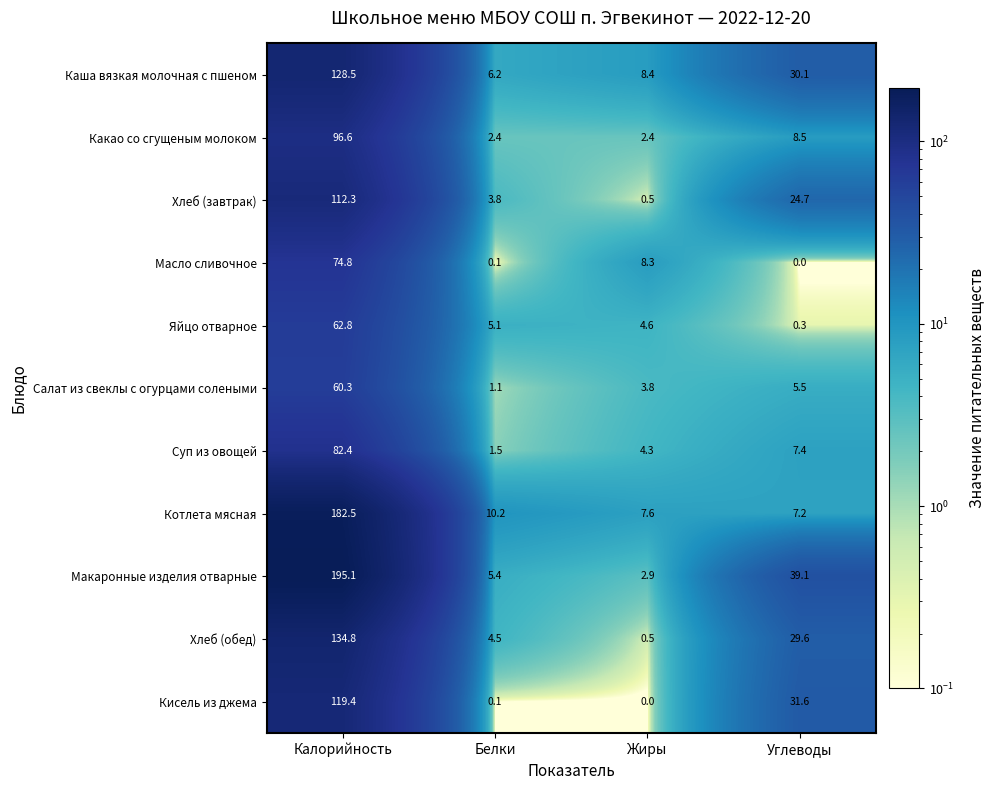

Rank the series at Углеводы from highest to lowest value.

Макаронные изделия отварные, Кисель из джема, Каша вязкая молочная с пшеном, Хлеб (обед), Хлеб (завтрак), Какао со сгущеным молоком, Суп из овощей, Котлета мясная, Салат из свеклы с огурцами солеными, Яйцо отварное, Масло сливочное